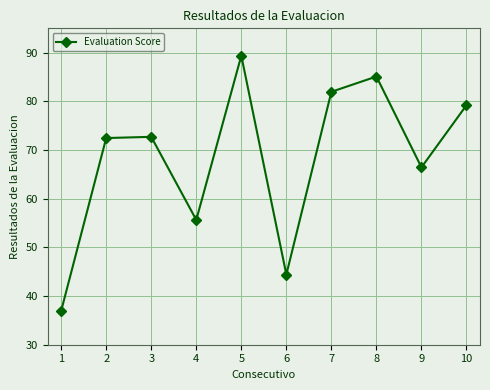

What is the value of the 5th point from the left?

89.4